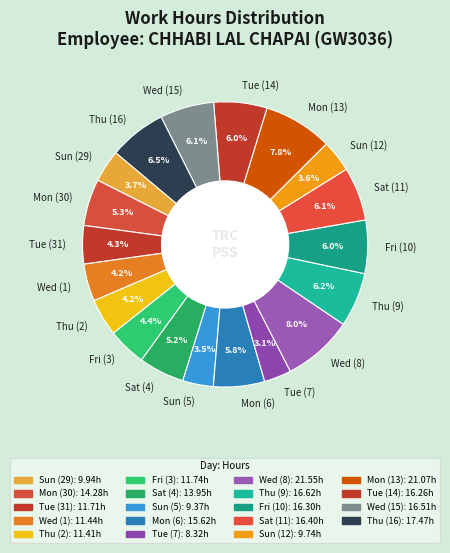

To the nearest percent, what percentage of the pie is Mon (13)?

8%